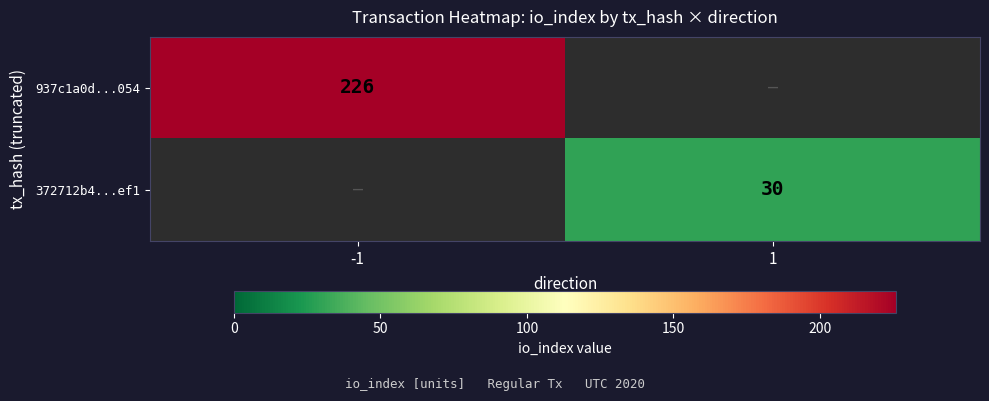

Between -1 and 1, which is larger?

-1